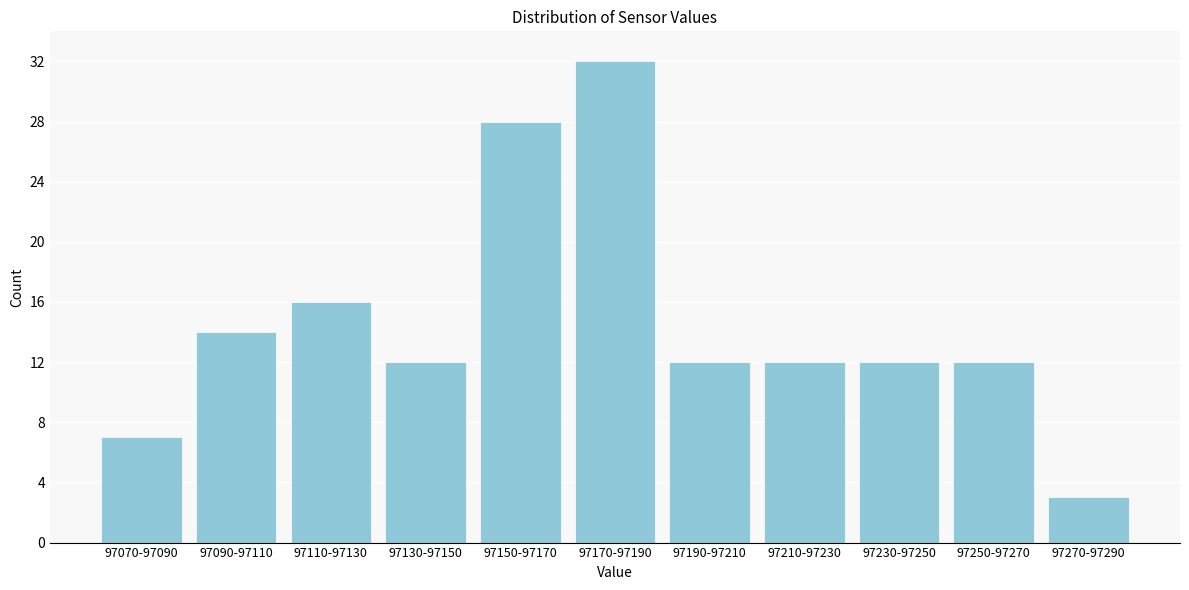

Reading left to right, list all the values displayed in this chart.

7	14	16	12	28	32	12	12	12	12	3